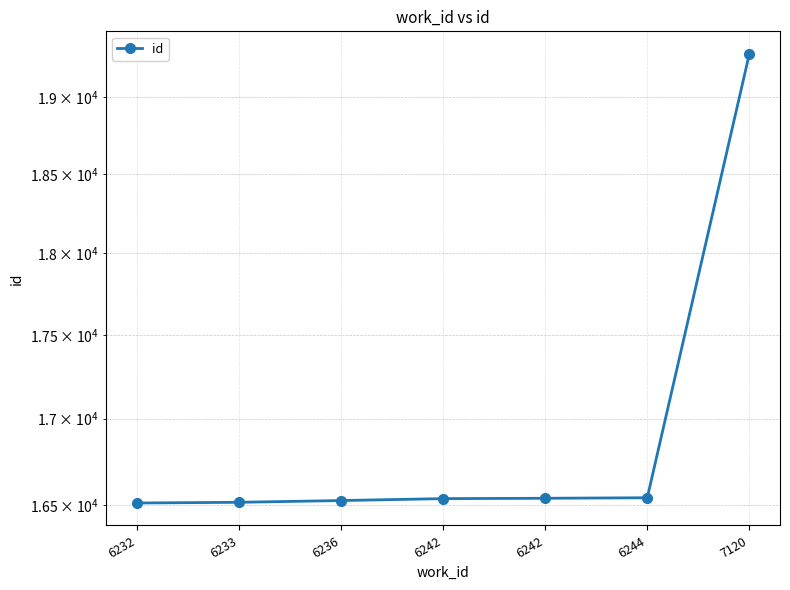

What is the maximum value shown in the chart?

19285